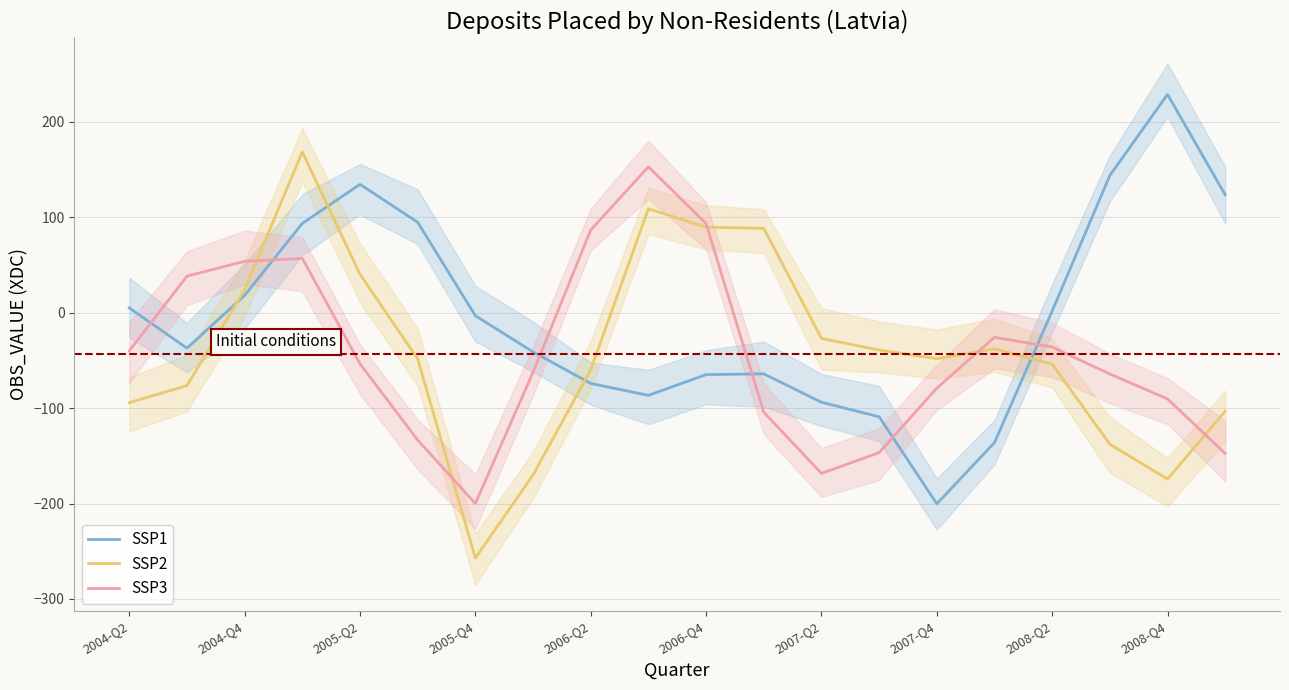

True or false: SSP2 has more than 2 interior local peaks.

True